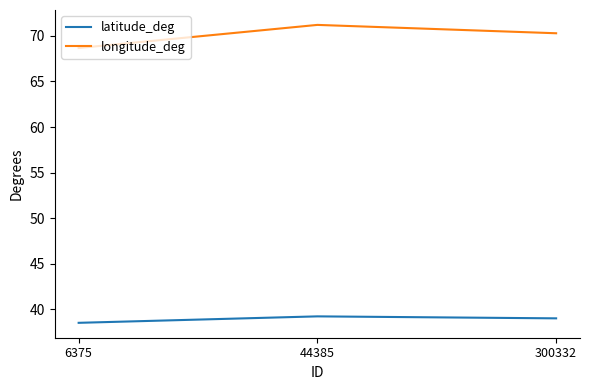

Is it true that longitude_deg equals 44.4 at 44385?

False